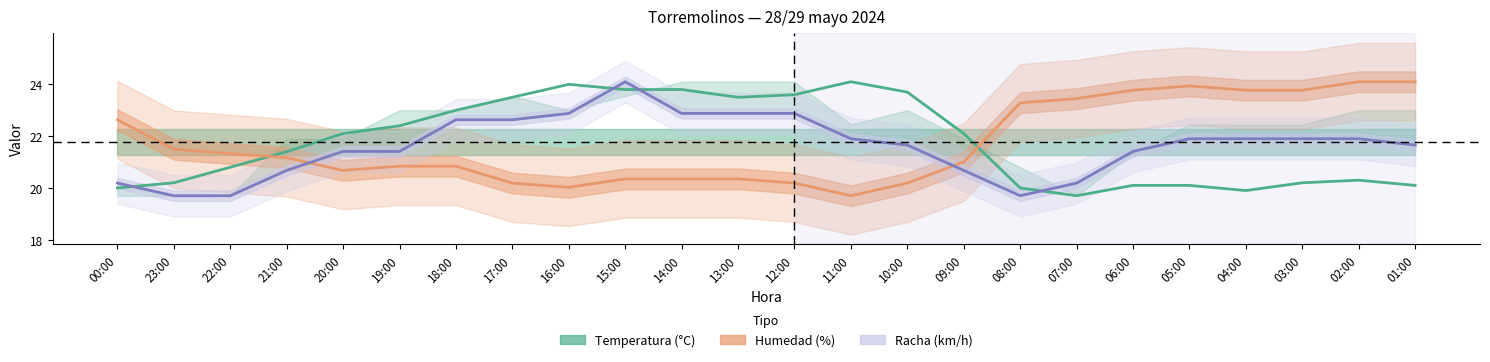

After their last crossing, which series has the higher values: Racha (km/h) or Temperatura (°C)?

Racha (km/h)